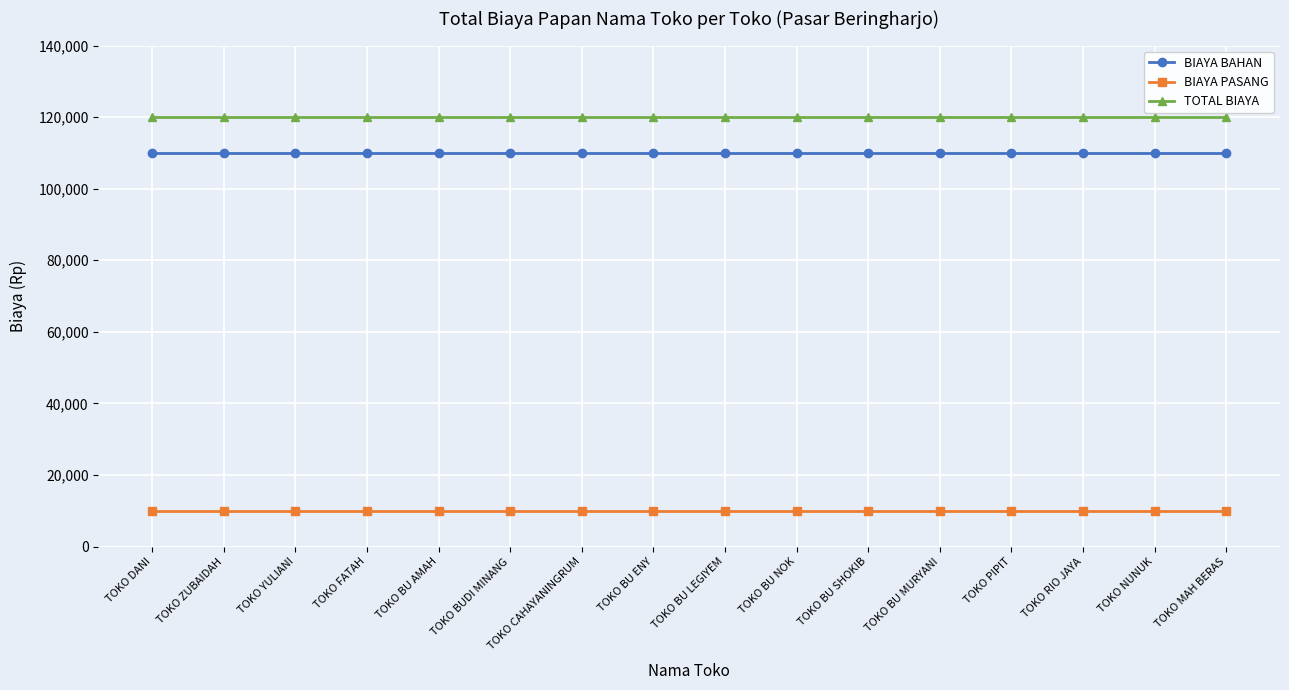

Does the chart have visible grid lines?

Yes